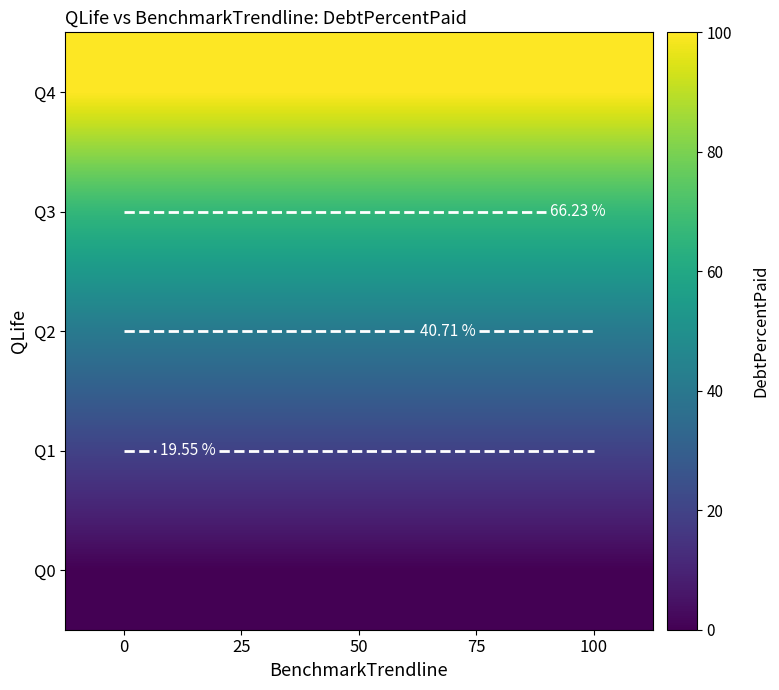

Is it true that Q3 equals 90.6 at 50?

False